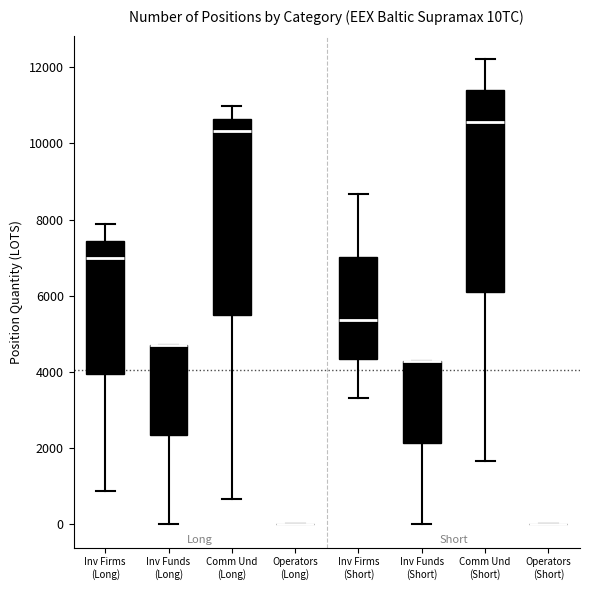

Where is the upper edge of the box for Comm Und (Long) on the y-axis? The values are not printed on the chart, so give them approximately, as read against the axis.

10600